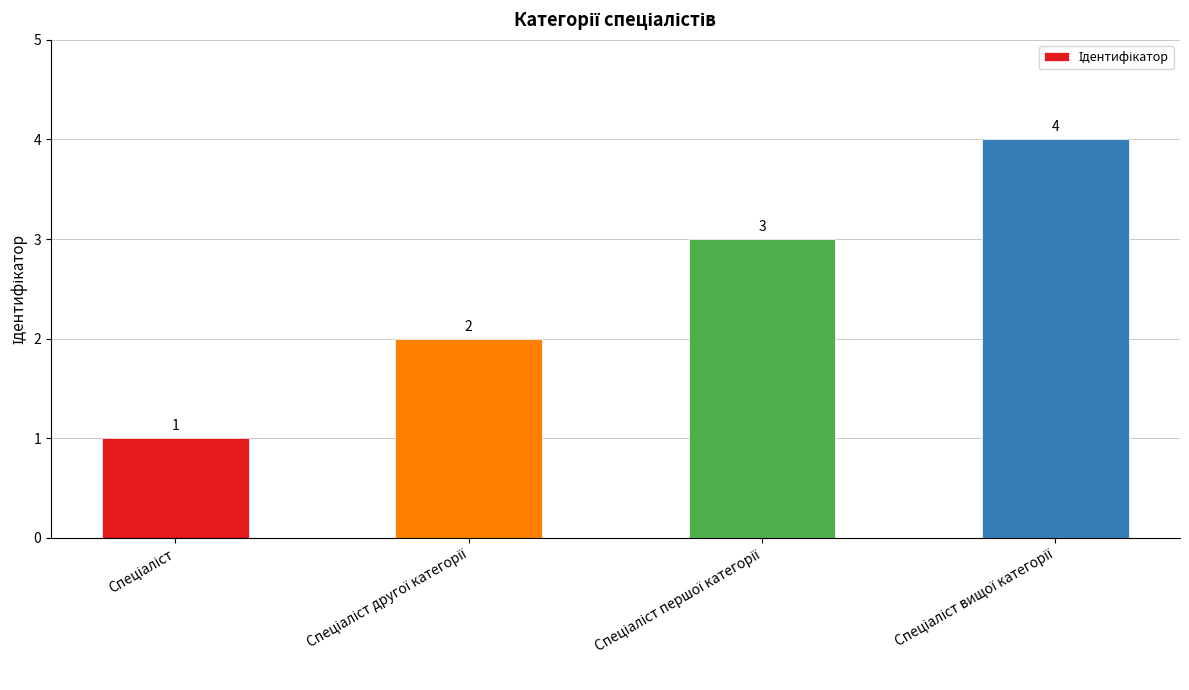

What is the greatest value displayed?

4